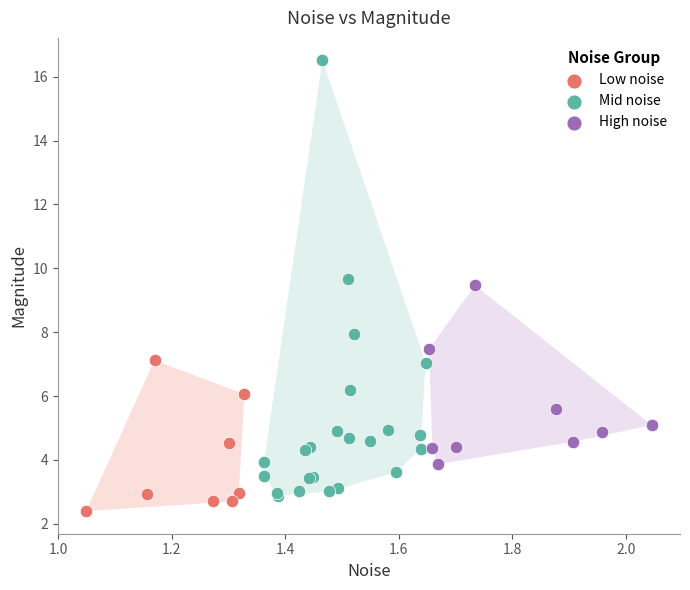

Which series has the widest spread of Y values?

Mid noise